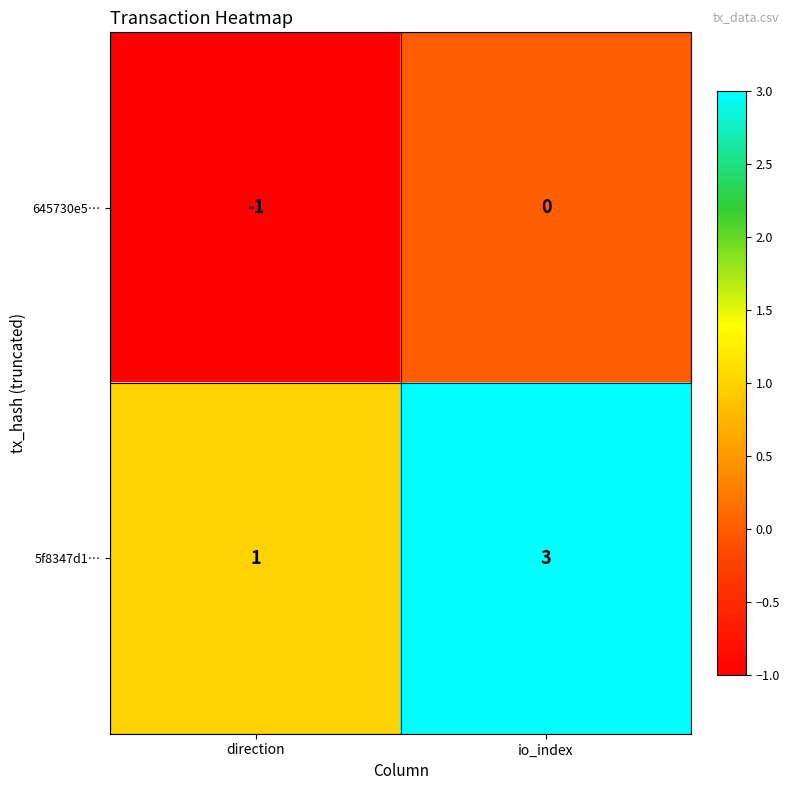

Which label corresponds to the largest value in the chart?

io_index